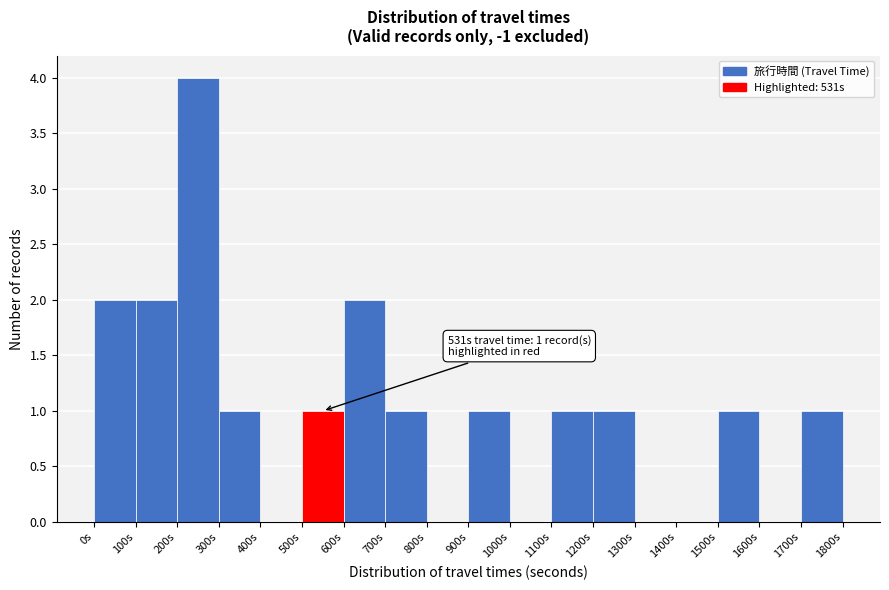

Which range on the x-axis has the tallest bar?

200 to 300